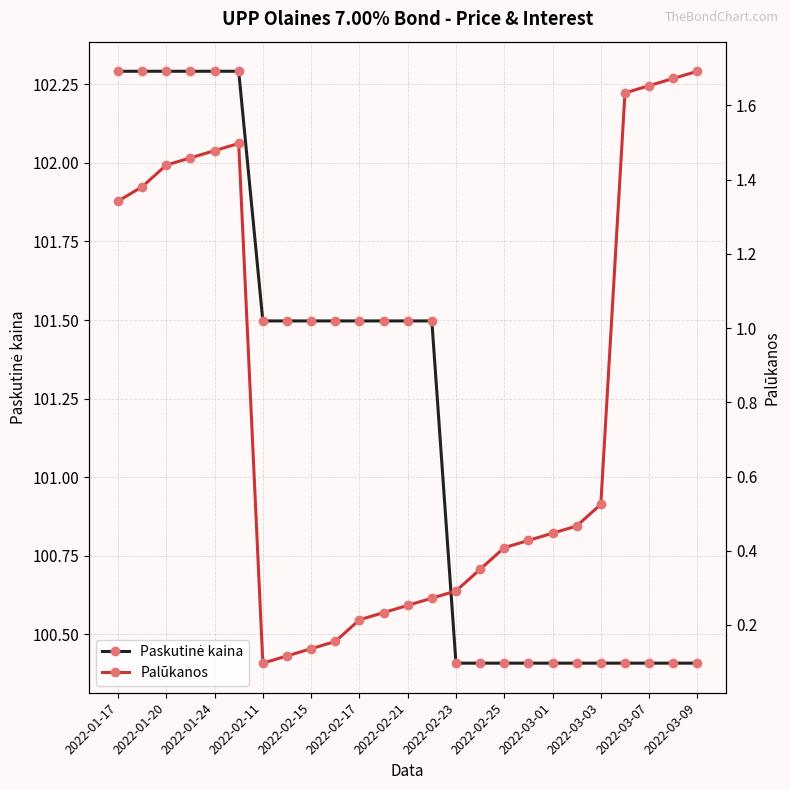

In Palūkanos, how many points are higher than both neighbors (excluding endpoints)?

1